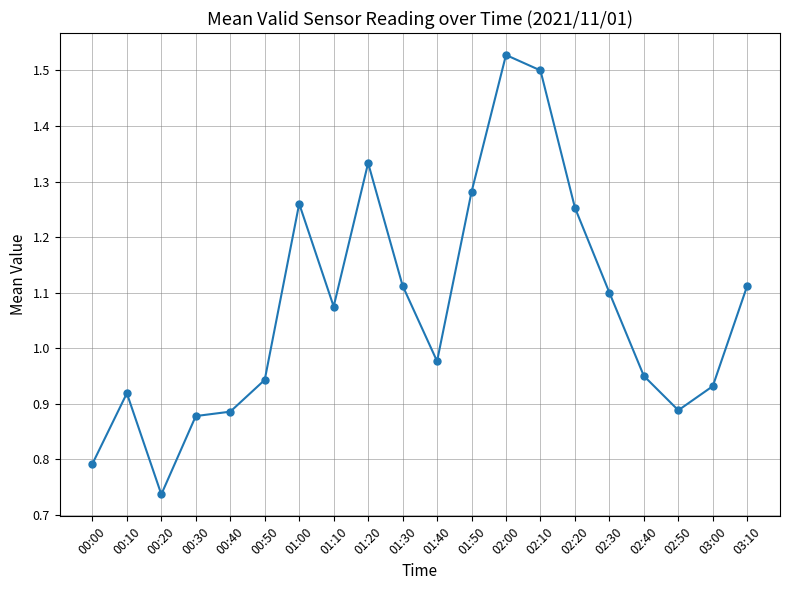

At which category does the data reach its first local peak?

00:10